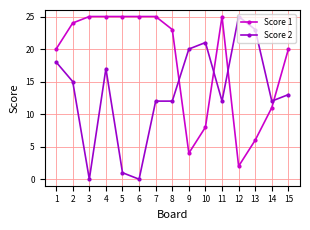

Does the chart display data point markers on the line(s)?

Yes